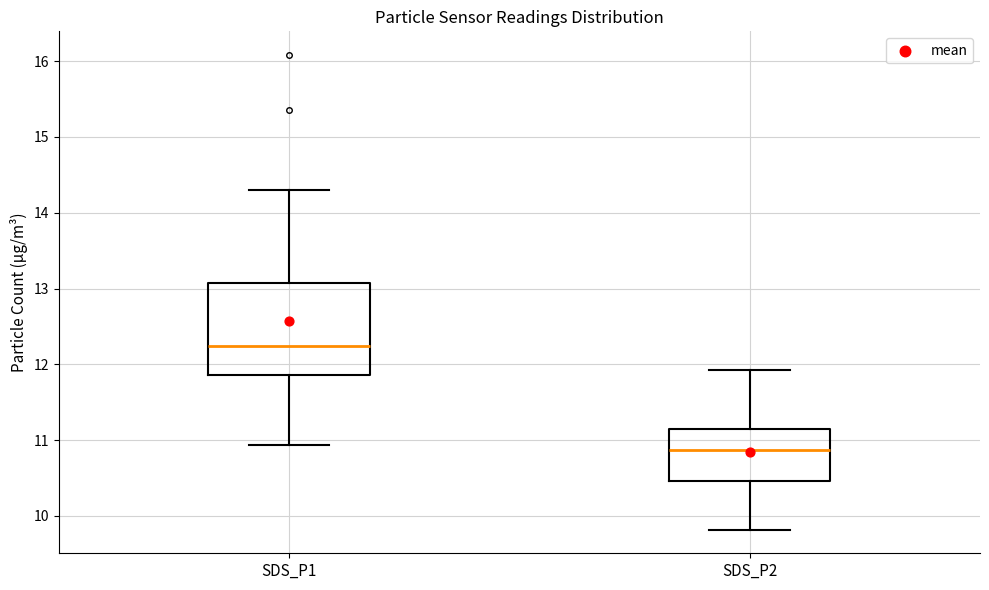

Reading left to right, transcribe this box plot: for each box, give where its median line is, the range the box spans, and where its two whiskers end, as read against the y-axis. The values are not printed on the chart, so give them approximately, as read against the axis.

SDS_P1: median 12.2, box 11.9 to 13.1, whiskers 10.9 to 14.3
SDS_P2: median 10.9, box 10.5 to 11.1, whiskers 9.8 to 11.9